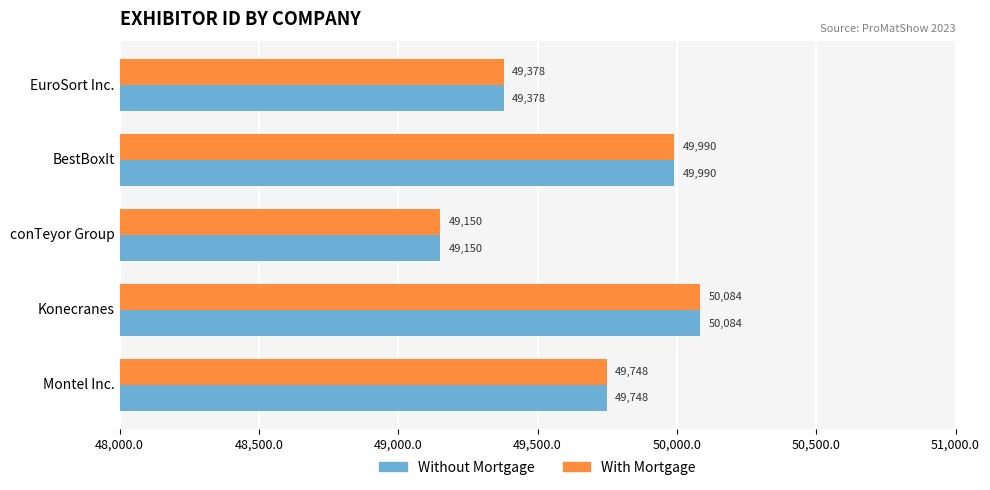

Where is Without Mortgage nearest to the value 49617?

Montel Inc.